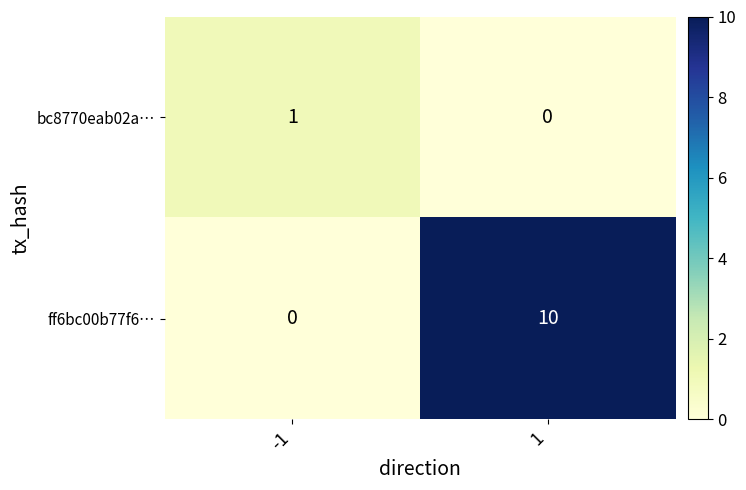

True or false: ff6bc00b77f6… has a value of 10 at 1.

True